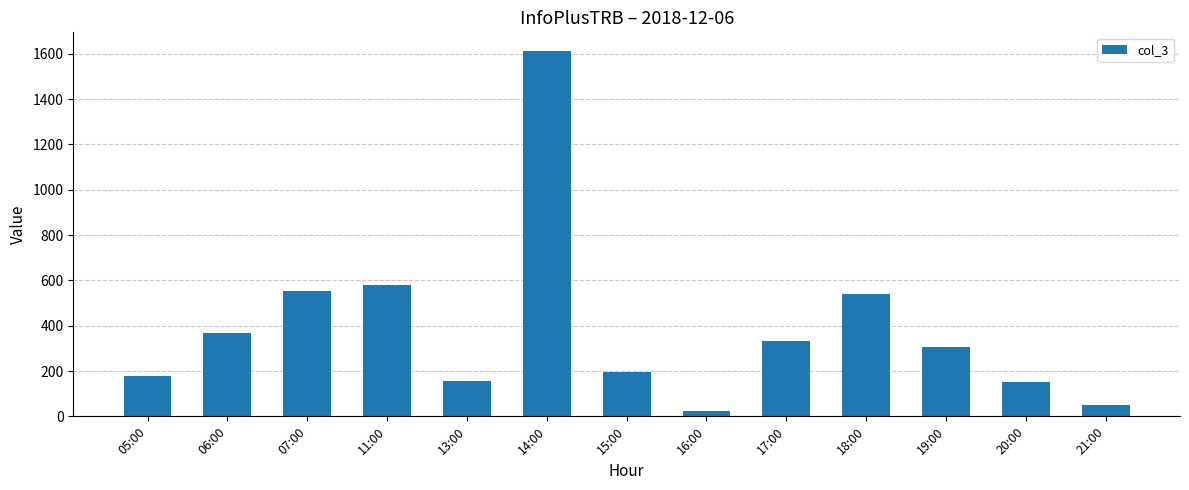

Between 15:00 and 17:00, which is larger?

17:00